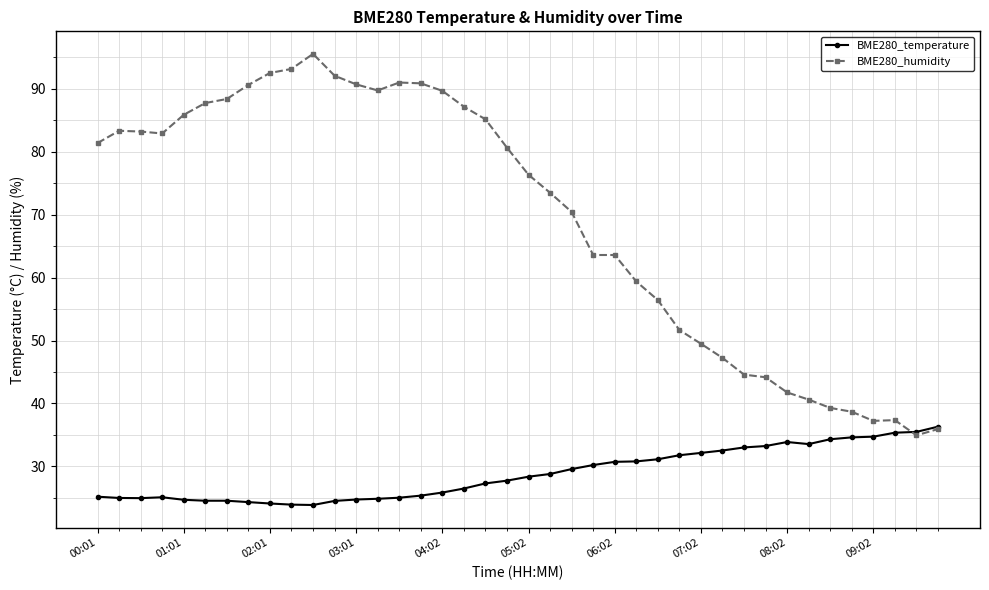

Which series has the widest spread of values?

BME280_humidity